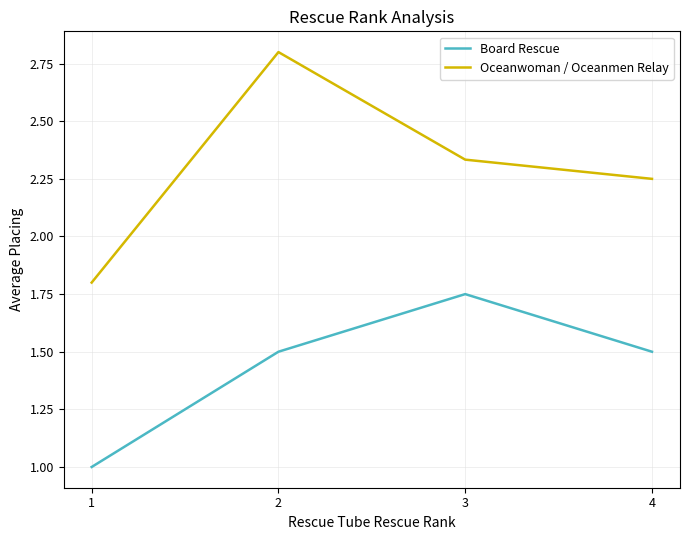

At how many categories does at least one series exceed 2?

3